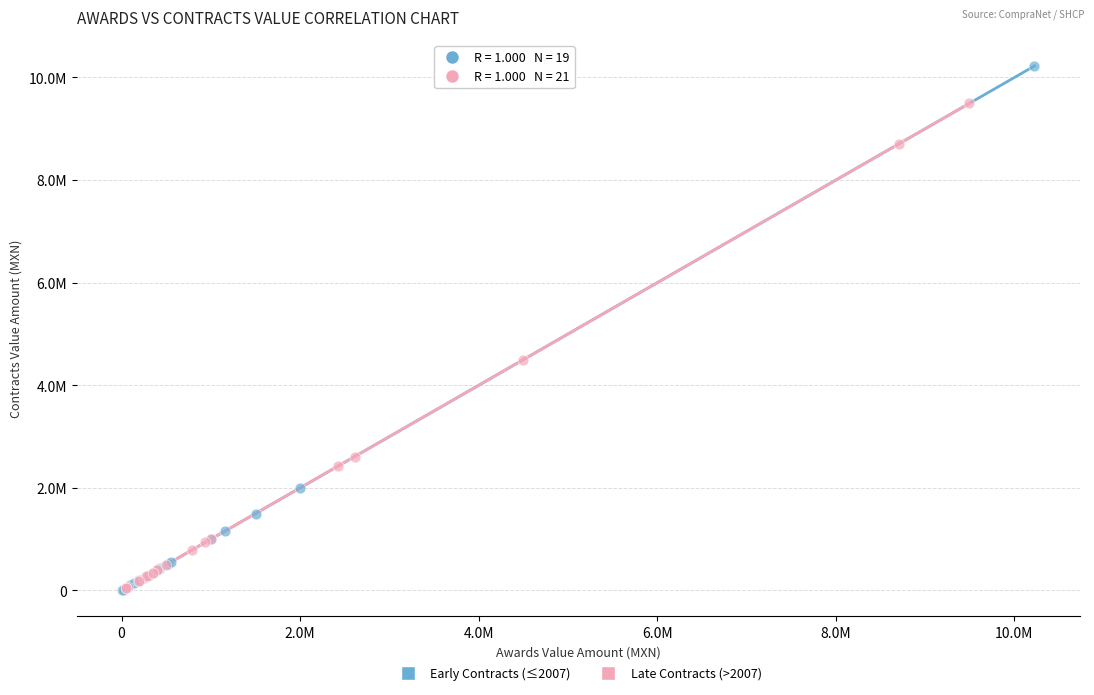

Which series has the largest Y range (max minus min)?

Early Contracts (≤2007)